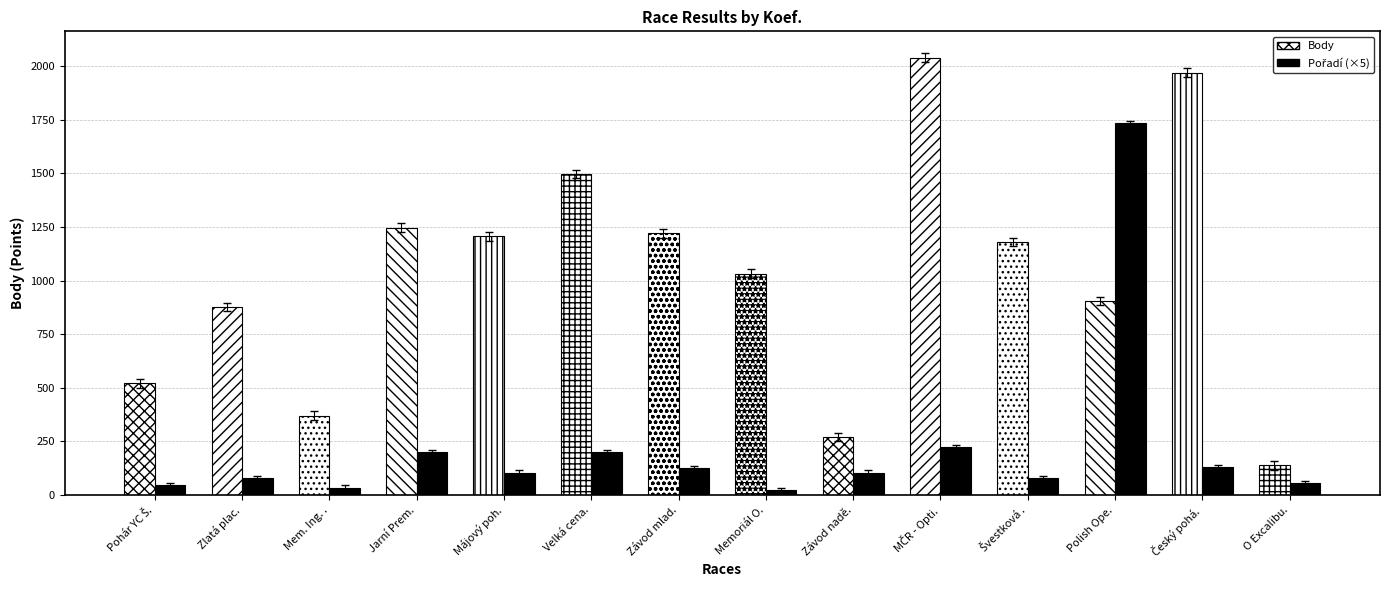

How many data points in Pořadí are less than 95?

6